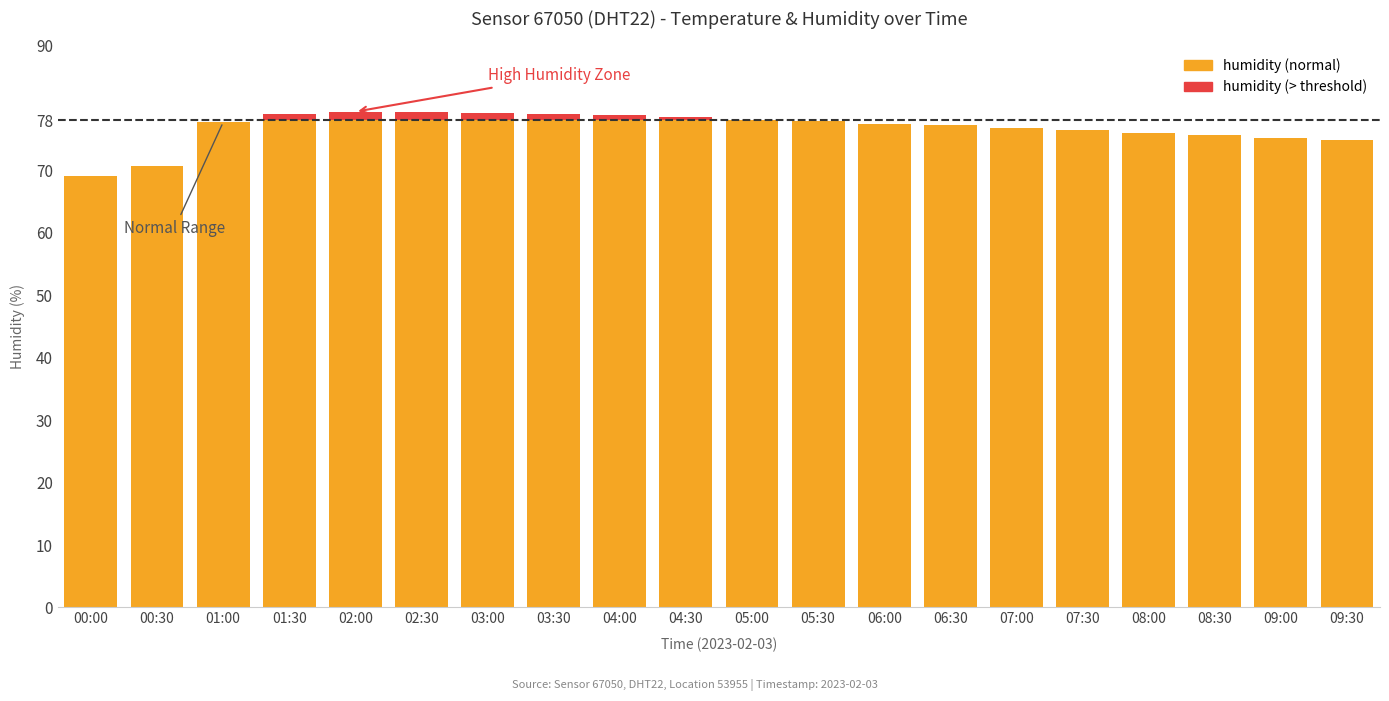

What position from the left is 07:30?

16